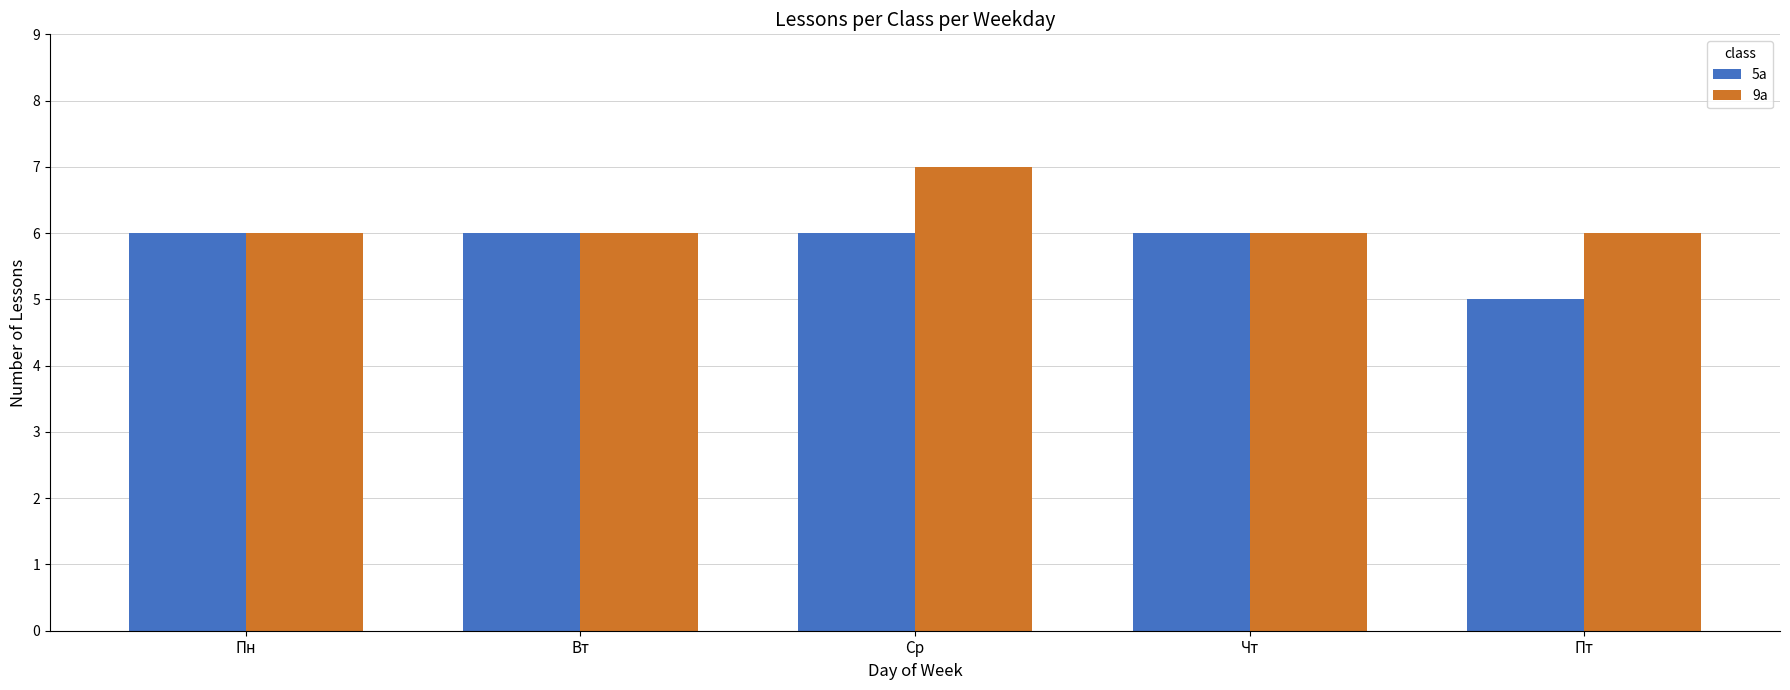

The 5а series shows 6 at Ср. True or false?

True